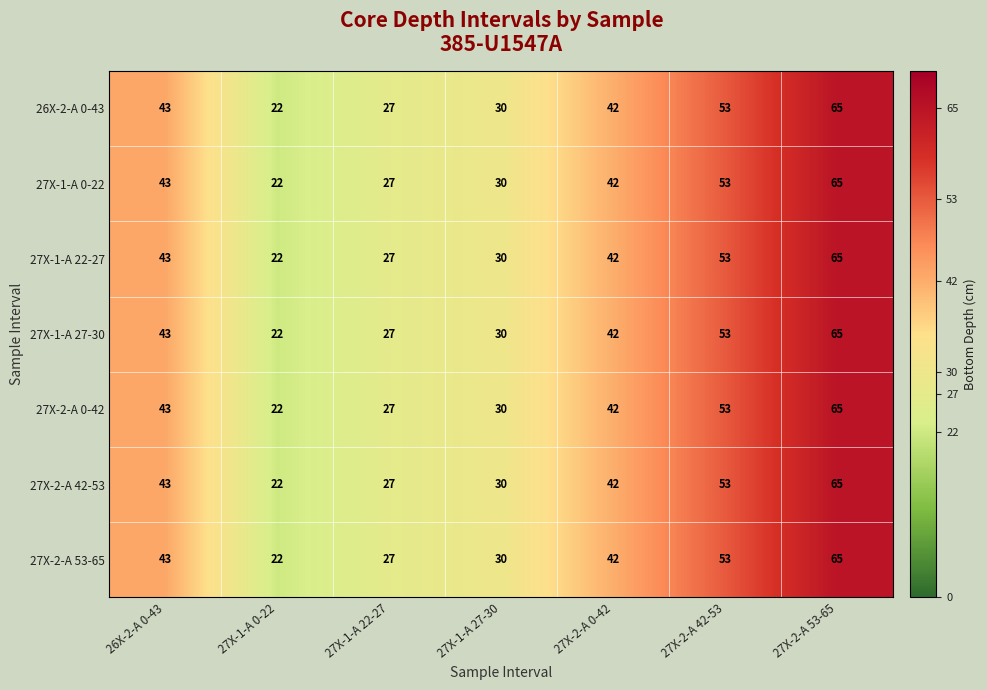

What is the difference between the maximum and minimum values in the 27X-1-A 0-22 series?

43